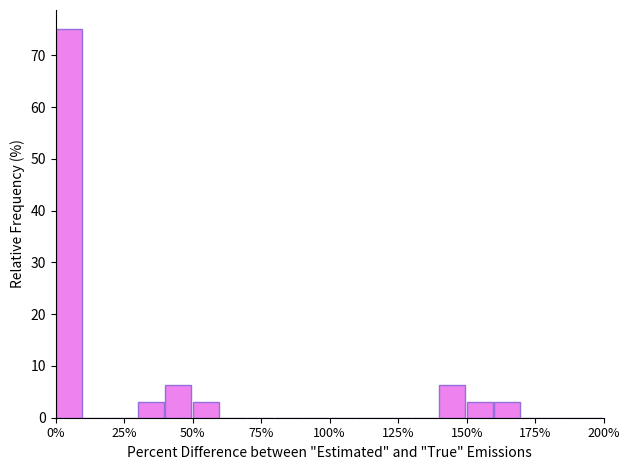

Read against the x-axis, roughly where is the centre of the tallest bar?

5